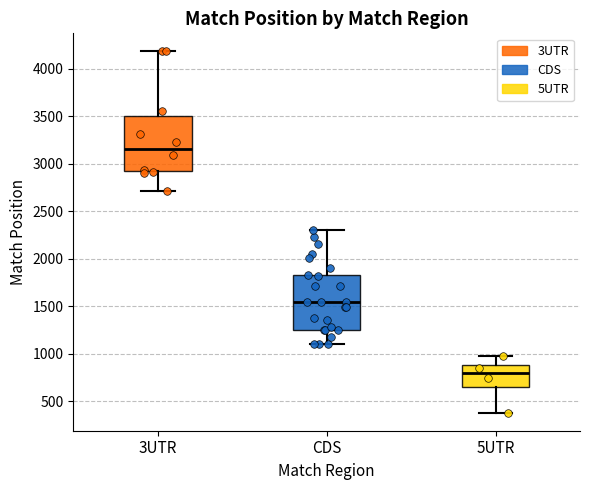

Reading left to right, transcribe this box plot: for each box, give where its median line is, the range the box spans, and where its two whiskers end, as read against the y-axis. The values are not printed on the chart, so give them approximately, as read against the axis.

3UTR: median 3150, box 2900 to 3500, whiskers 2700 to 4200
CDS: median 1550, box 1250 to 1850, whiskers 1100 to 2300
5UTR: median 800, box 650 to 900, whiskers 400 to 1000